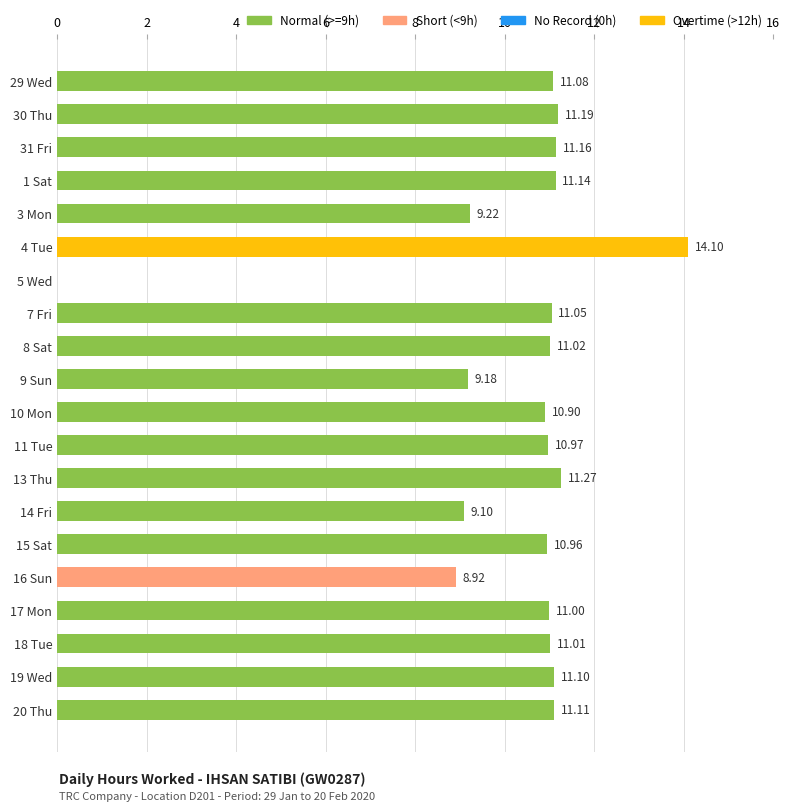

What is the average value?

10.3